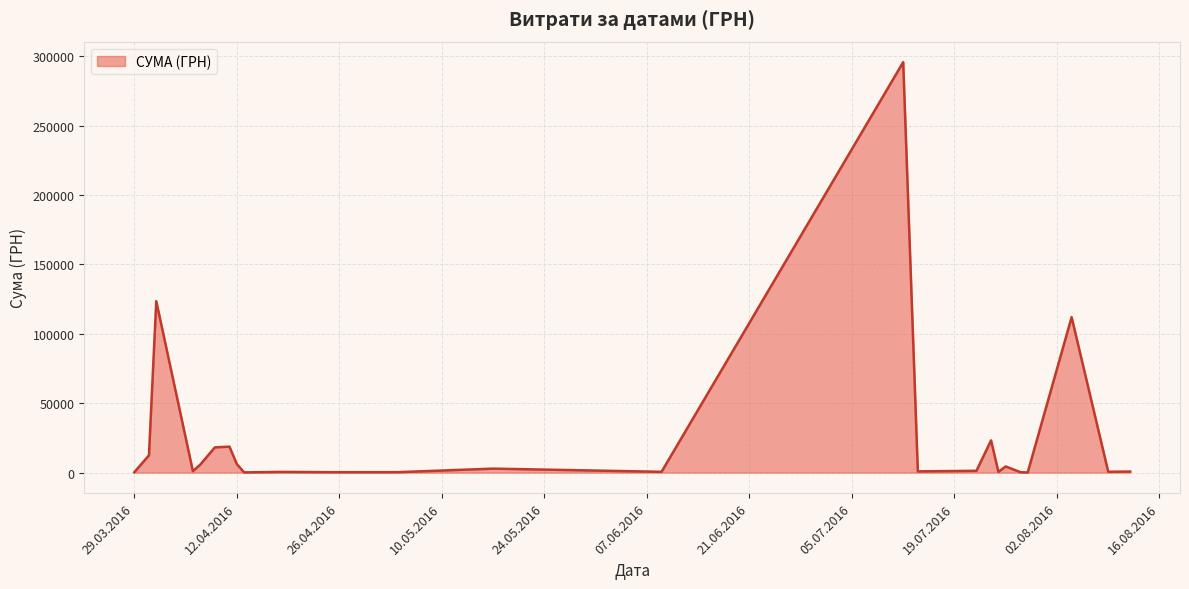

What is the difference between the second highest and minimum values?

123394.0